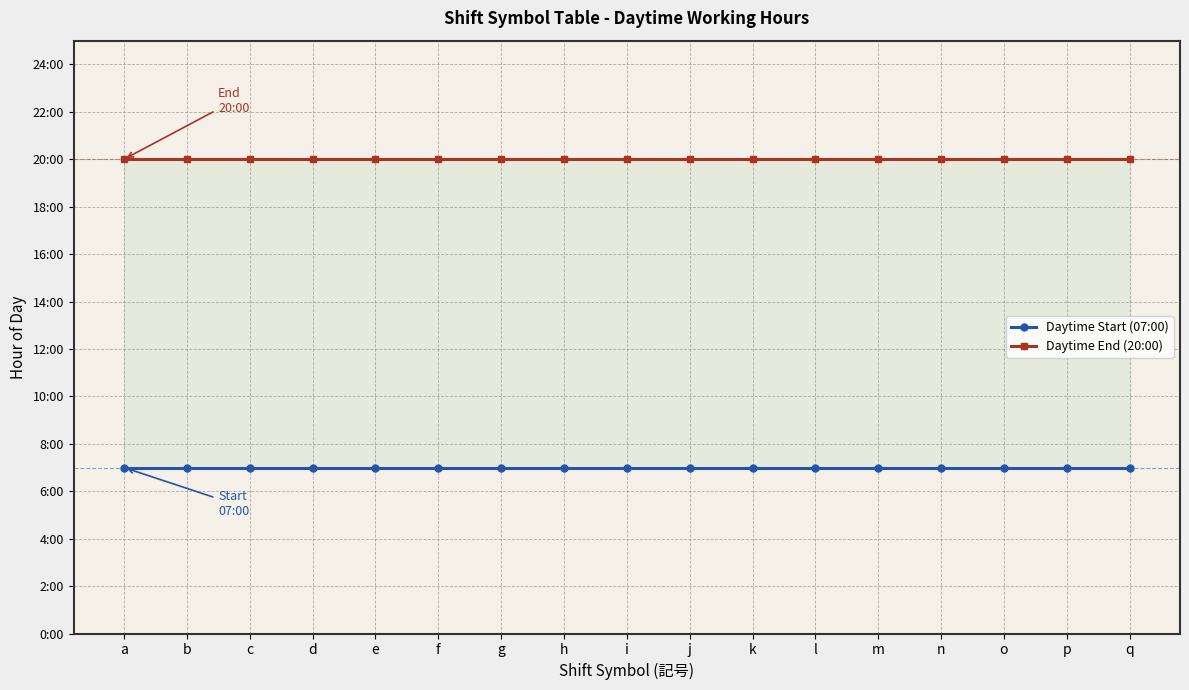

Between c and e, which series saw the biggest shift?

Daytime Start (07:00)